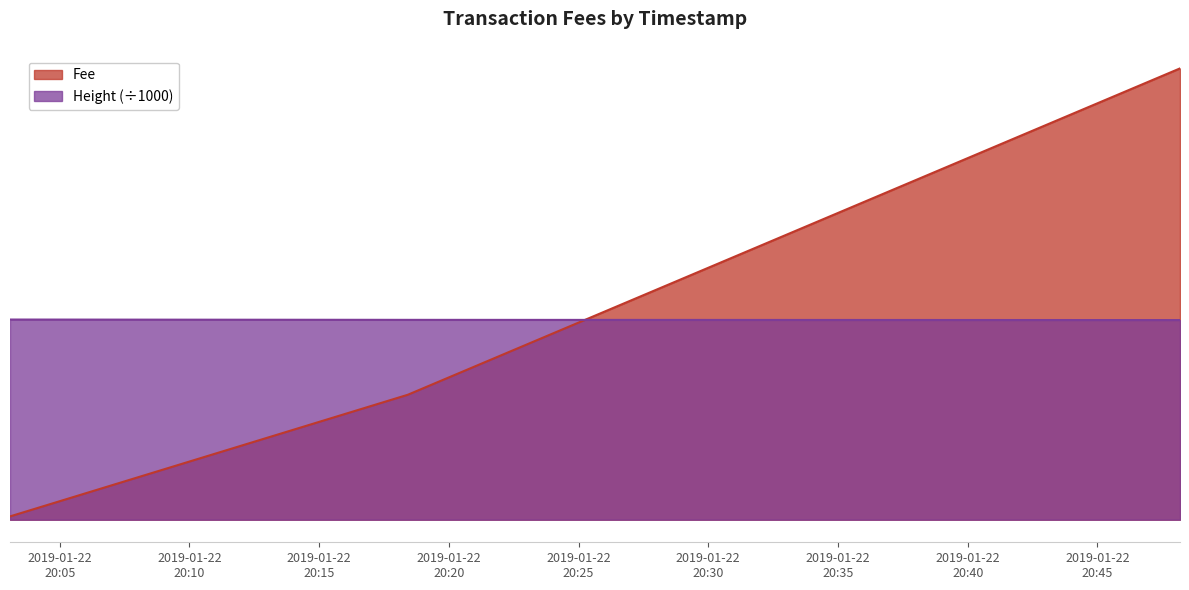

Reading left to right, extract all data points from this chart.

Fee: 0.1	2.8	10.1
Height: 4.5	4.5	4.5